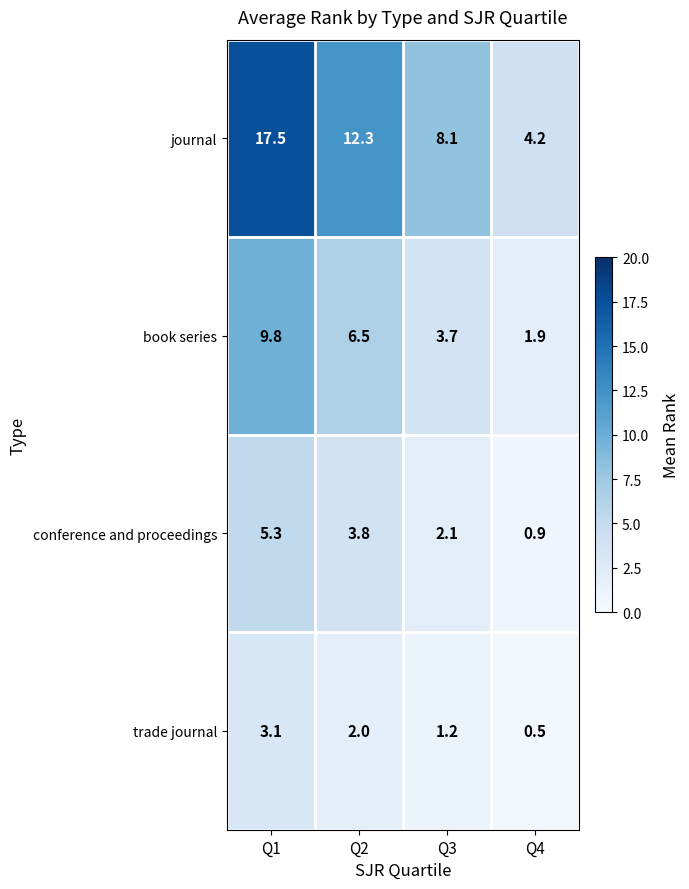

What is the greatest value displayed?

17.5